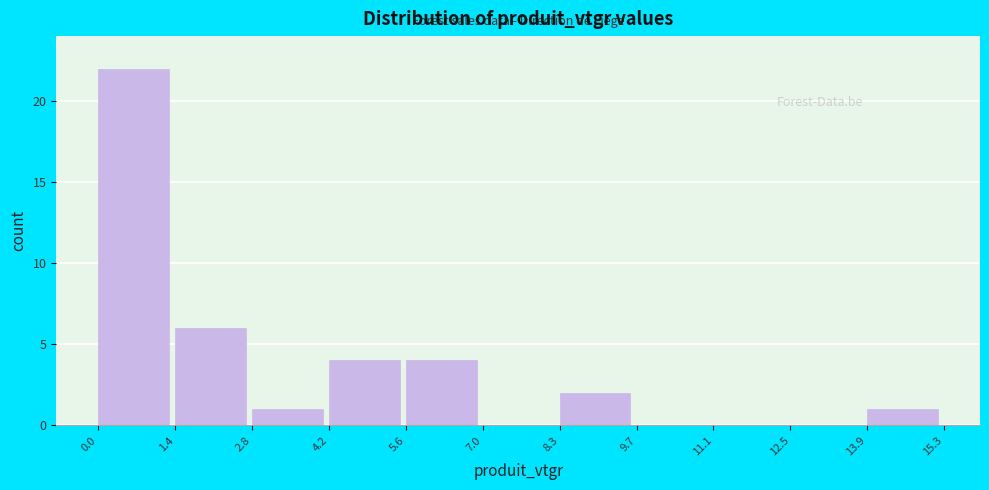

Reading left to right, transcribe this chart: for each bar, give the range it covers on the x-axis and its height. The values are not printed on the chart, so give them approximately, as read against the axis.

0.0 to 1.4: 22
1.4 to 2.8: 6
2.8 to 4.2: 1
4.2 to 5.6: 4
5.6 to 7.0: 4
7.0 to 8.3: 0
8.3 to 9.7: 2
9.7 to 11.1: 0
11.1 to 12.5: 0
12.5 to 13.9: 0
13.9 to 15.3: 1